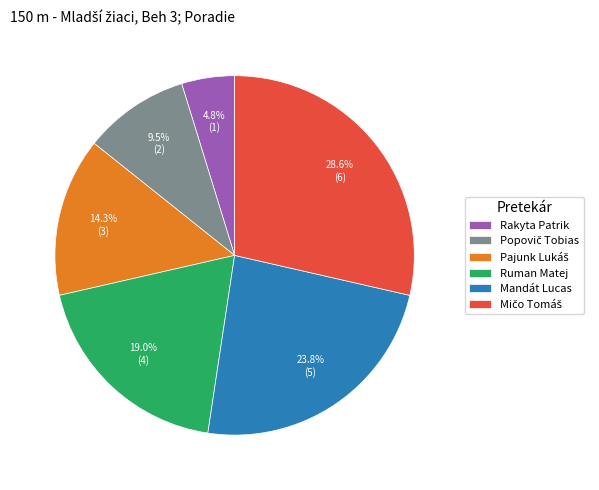

What is the smallest slice in the pie chart?

Rakyta Patrik